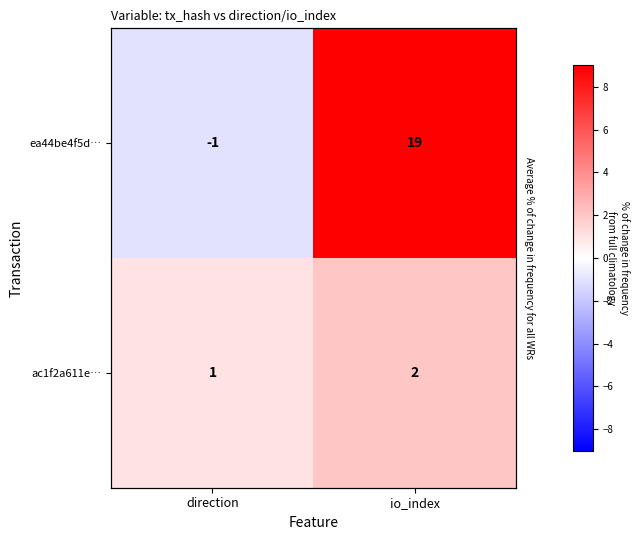

Which has a higher value, direction or io_index?

io_index